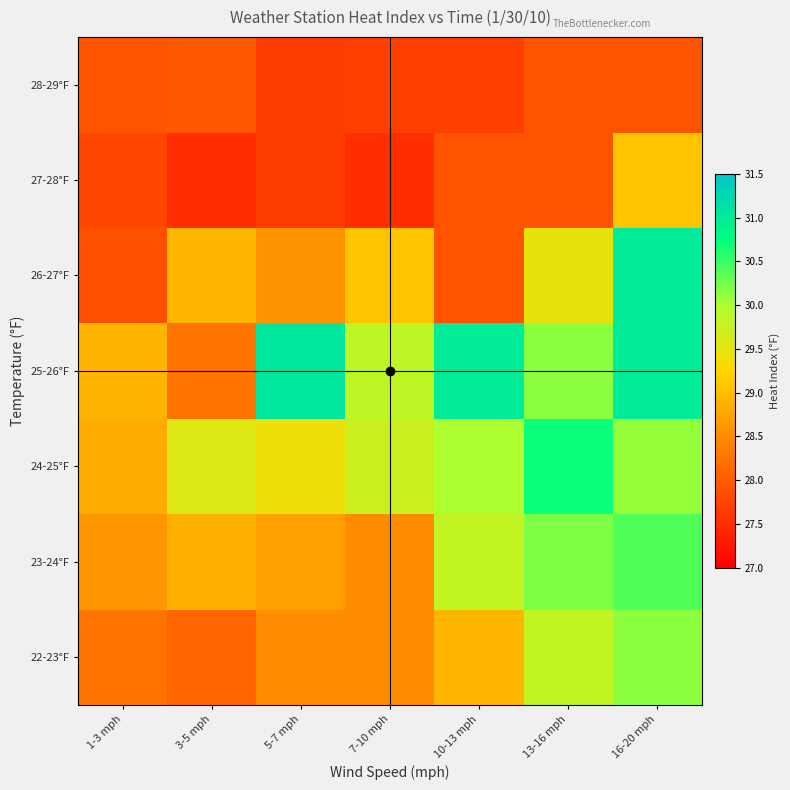

Count the number of categories in the chart.

7